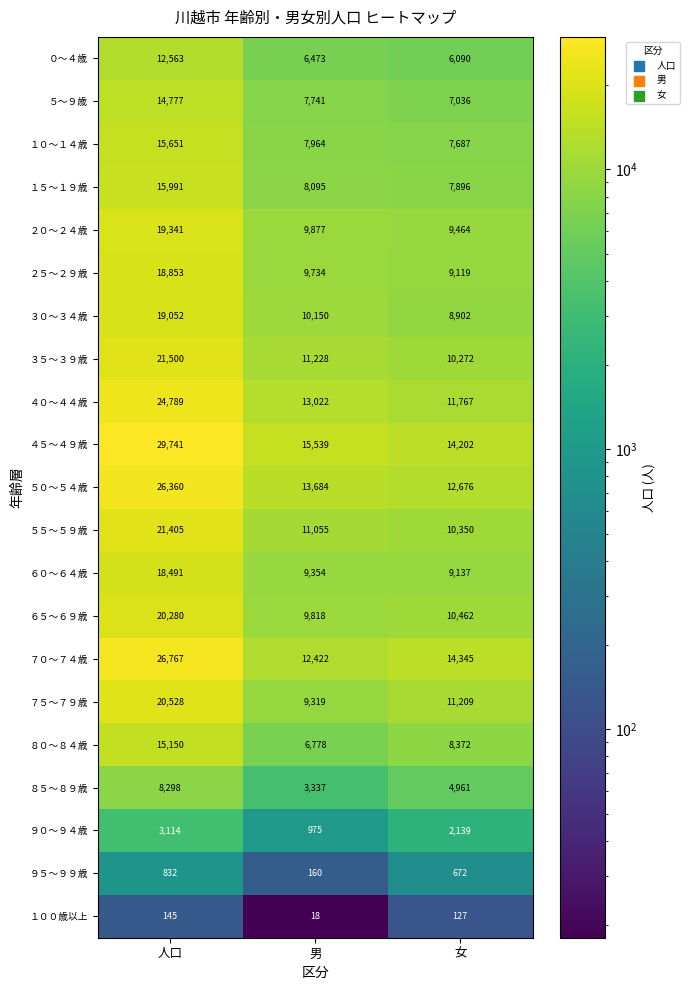

What is the difference between the highest and lowest values at 女?

14218